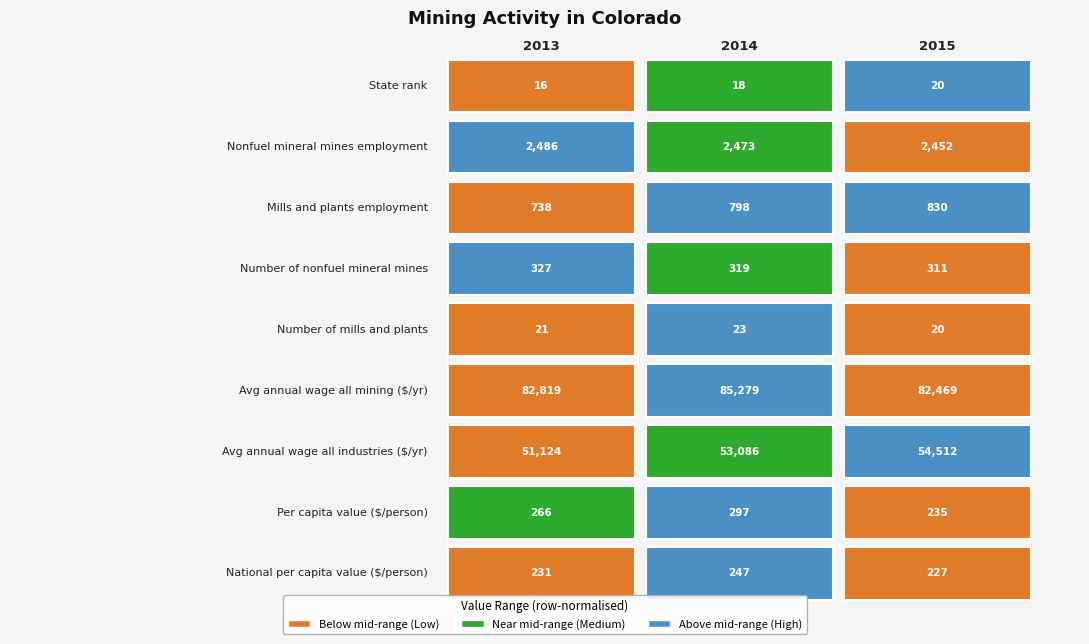

Is the value of Number of mills and plants at 2015 greater than the value of Number of nonfuel mineral mines at 2015?

No